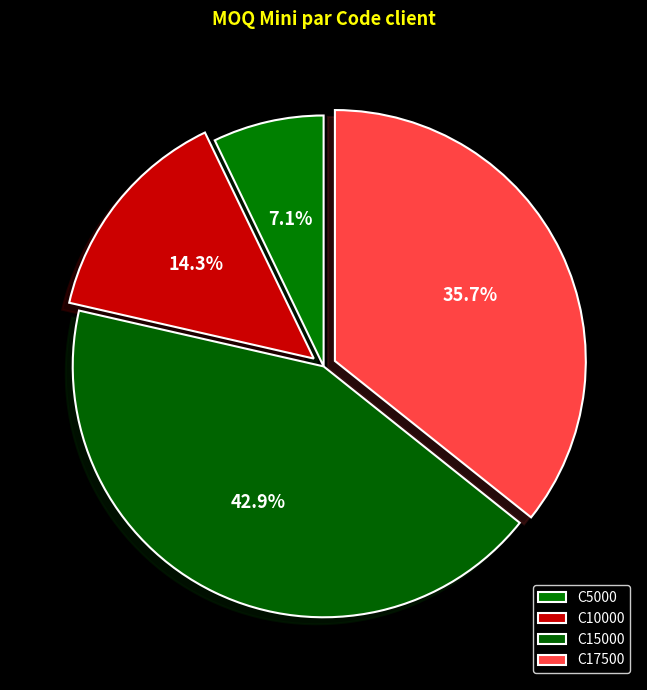

Count the number of slices in the pie.

4